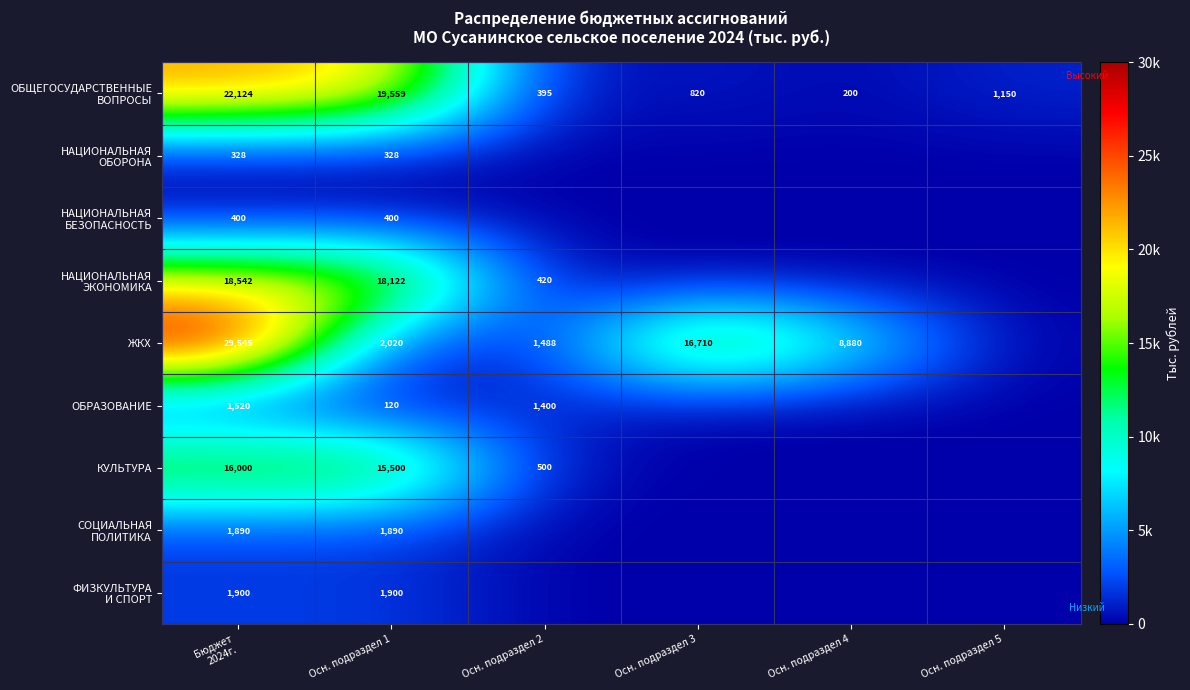

What is the difference between the highest and lowest values at Осн. подраздел 1?

19439